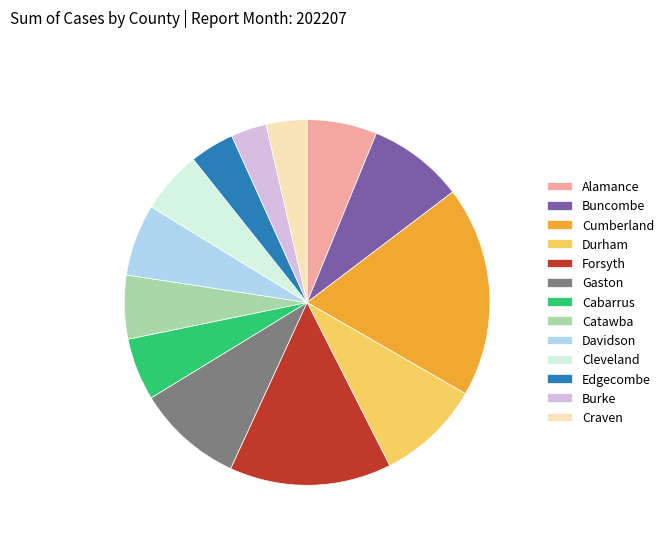

Count the number of slices in the pie.

13